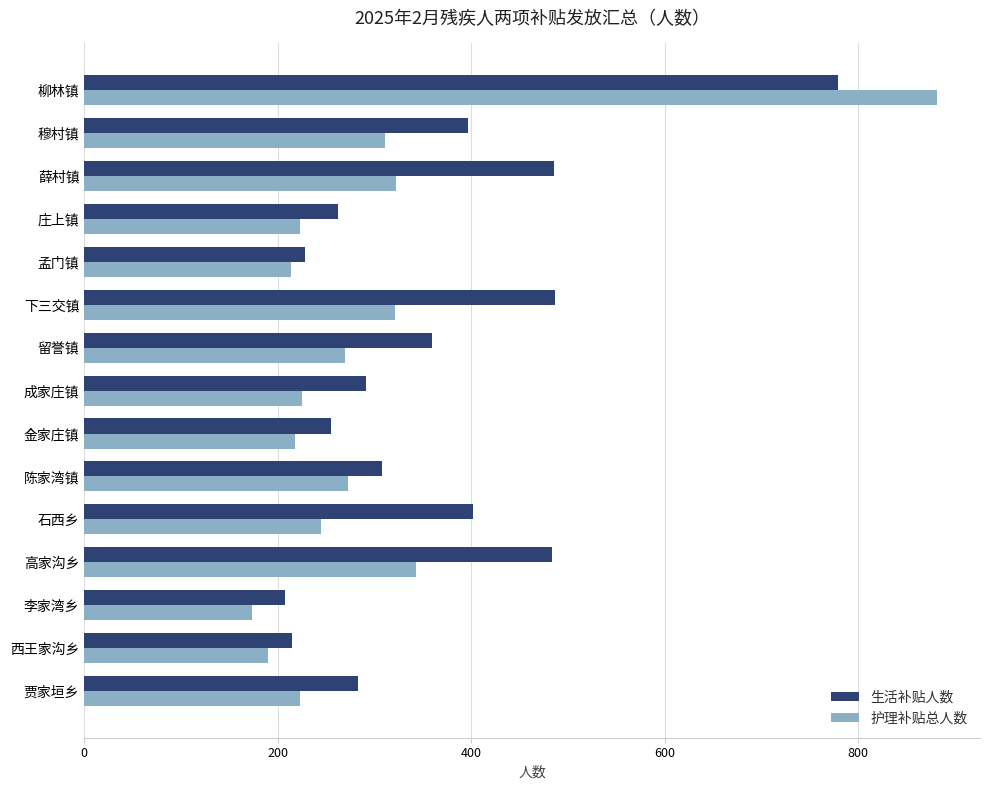

How many data points in 护理补贴总人数 are less than 245?

7